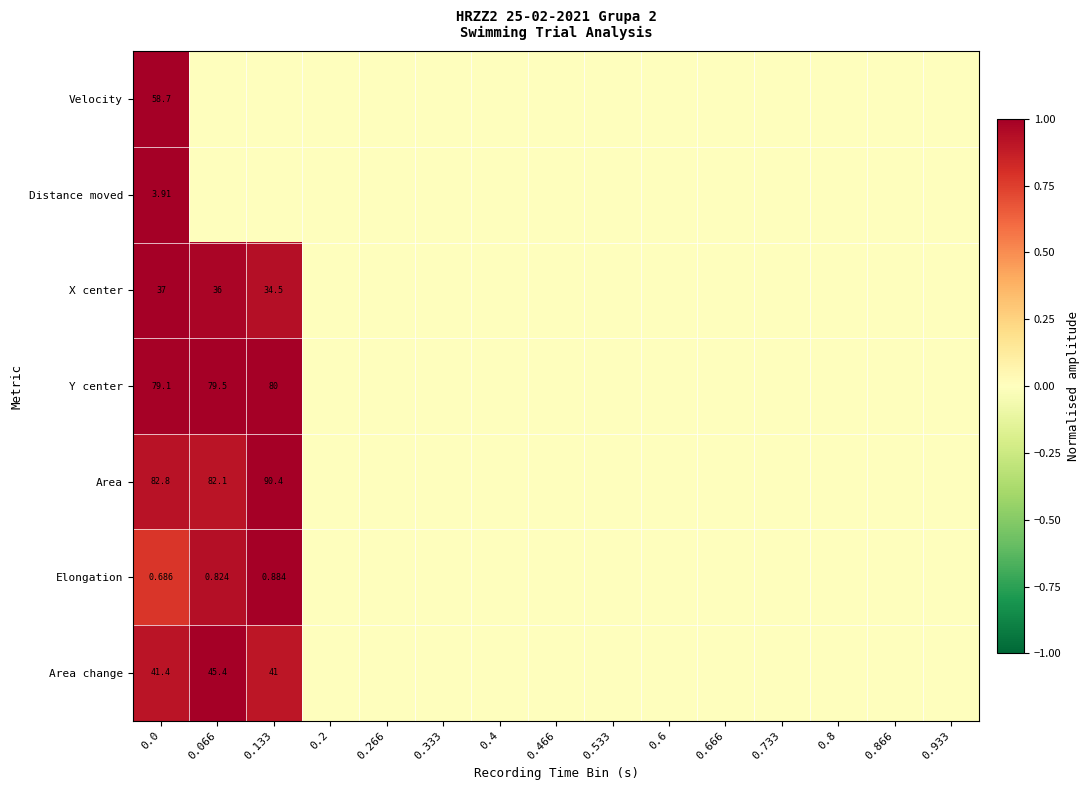

At which label does Area reach its minimum?

0.2